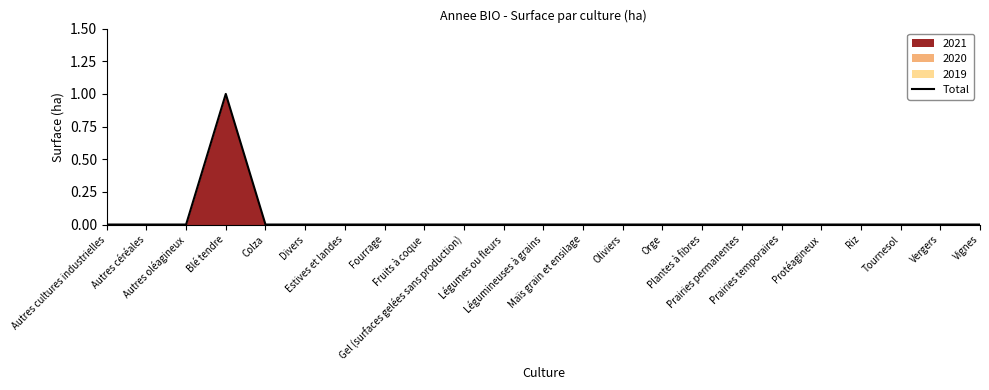

Rank the categories by value from highest to lowest.

Blé tendre, Autres cultures industrielles, Autres céréales, Autres oléagineux, Colza, Divers, Estives et landes, Fourrage, Fruits à coque, Gel (surfaces gelées sans production), Légumes ou fleurs, Légumineuses à grains, Maïs grain et ensilage, Oliviers, Orge, Plantes à fibres, Prairies permanentes, Prairies temporaires, Protéagineux, Riz, Tournesol, Vergers, Vignes